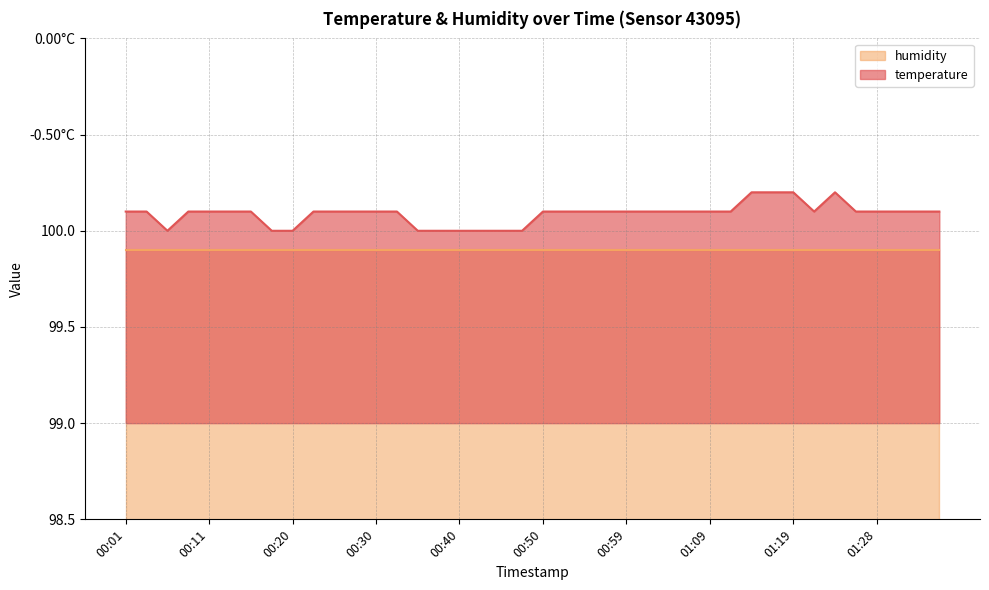

List the labels in order of value, smallest first.

00:06, 00:18, 00:20, 00:35, 00:37, 00:40, 00:42, 00:45, 00:47, 00:01, 00:03, 00:08, 00:11, 00:13, 00:15, 00:23, 00:25, 00:28, 00:30, 00:33, 00:50, 00:52, 00:54, 00:57, 00:59, 01:02, 01:04, 01:06, 01:09, 01:11, 01:21, 01:26, 01:28, 01:31, 01:33, 01:36, 01:14, 01:16, 01:19, 01:23